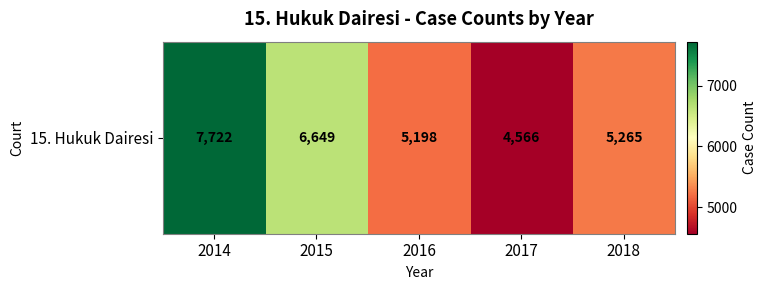

What is the maximum value shown in the chart?

7722